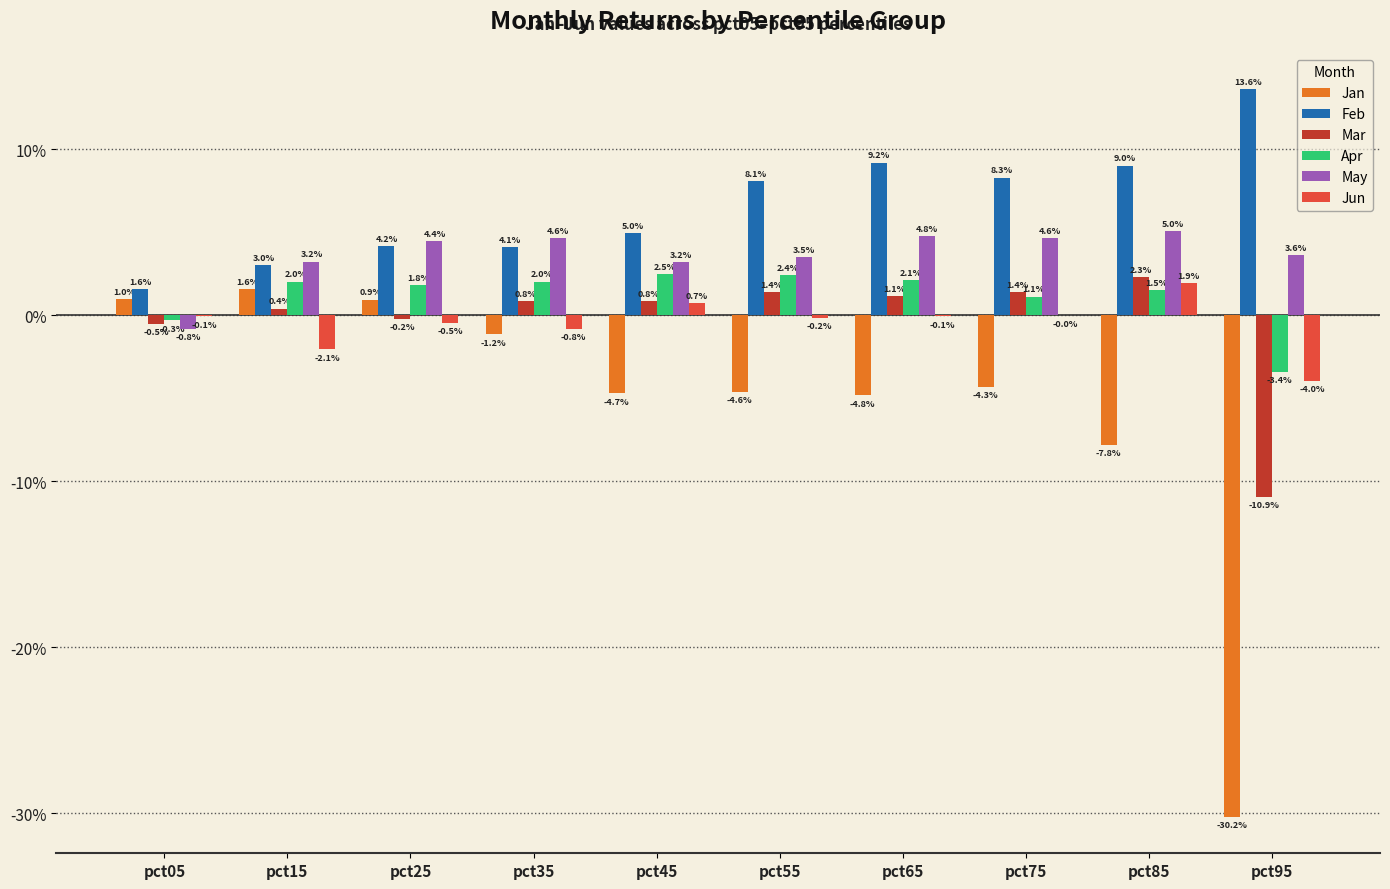

At which label does May reach its peak?

pct85